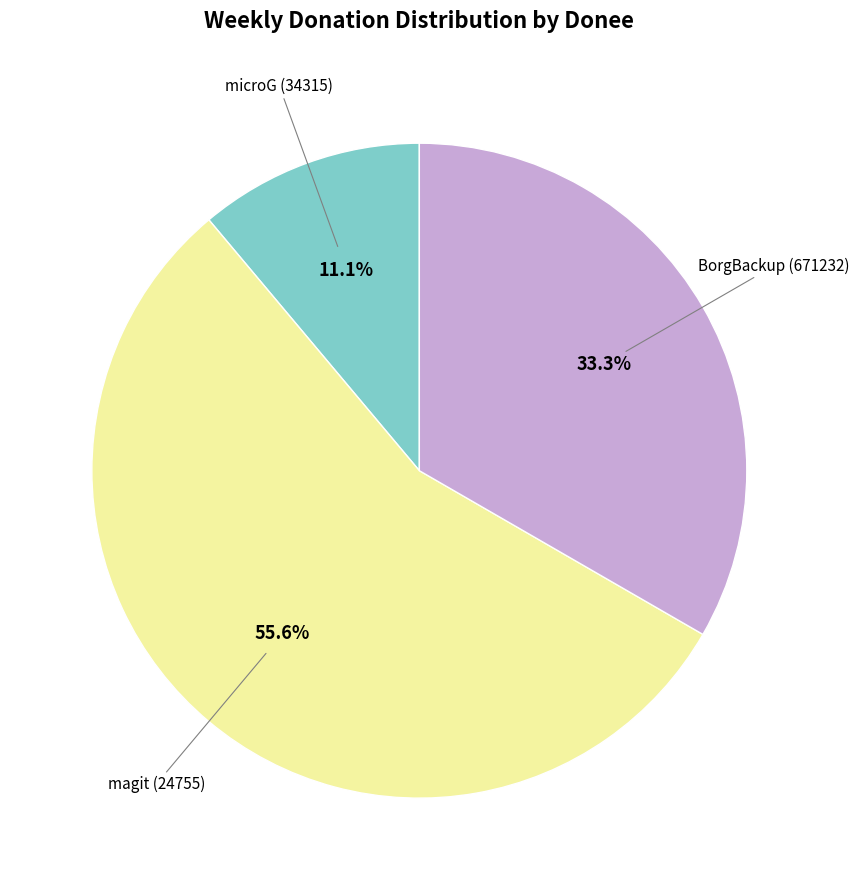

How many slices are in this pie chart?

3